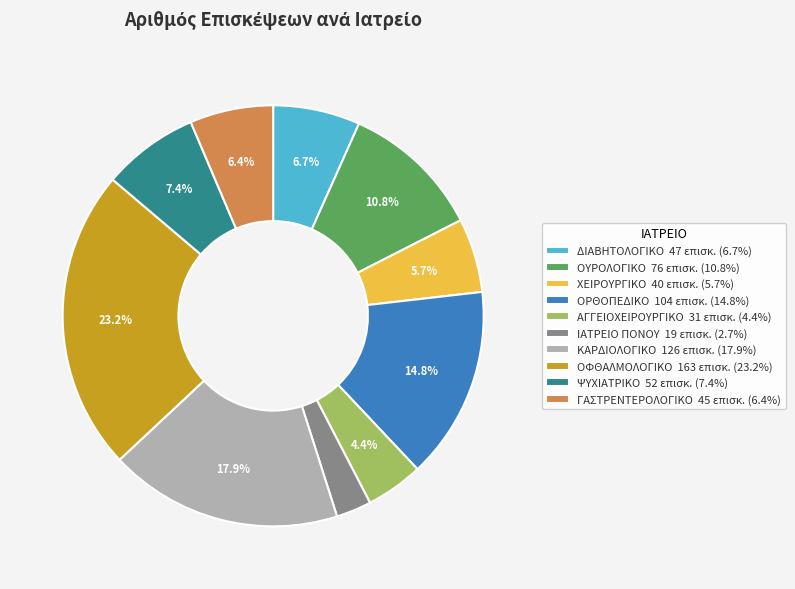

The ΚΑΡΔΙΟΛΟΓΙΚΟ slice represents 30% of the pie. True or false?

False